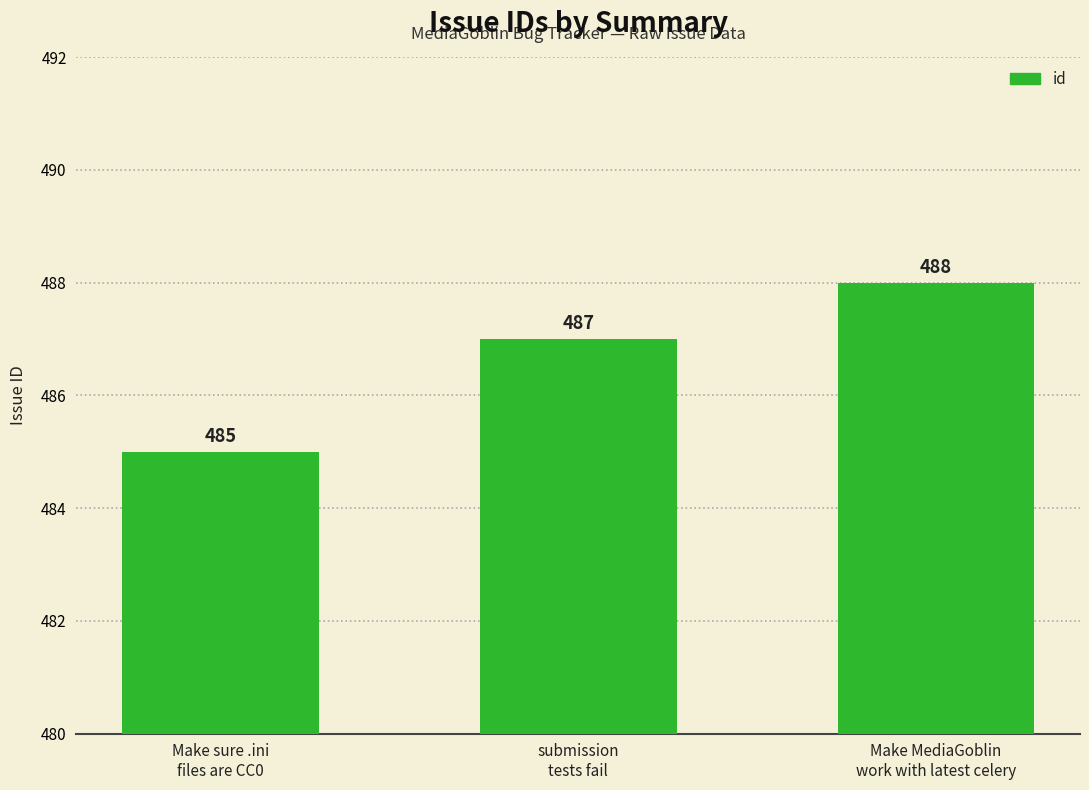

What is the value of the 3rd bar from the left?

488